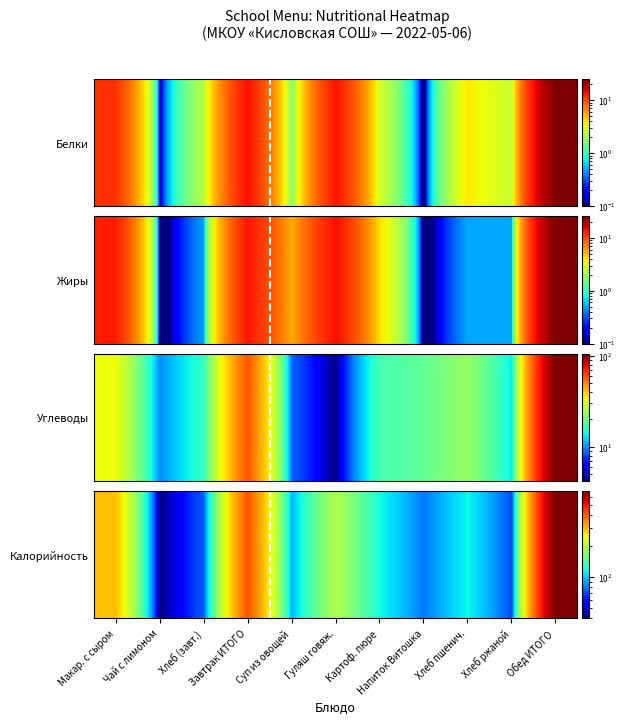

Rank the categories by value from lowest to highest.

Чай с лимоном, Хлеб ржаной, Хлеб (завт.), Напиток Витошка, Суп из овощей, Хлеб пшенич., Картоф. пюре, Гуляш говяж., Макар. с сыром, Завтрак ИТОГО, Обед ИТОГО